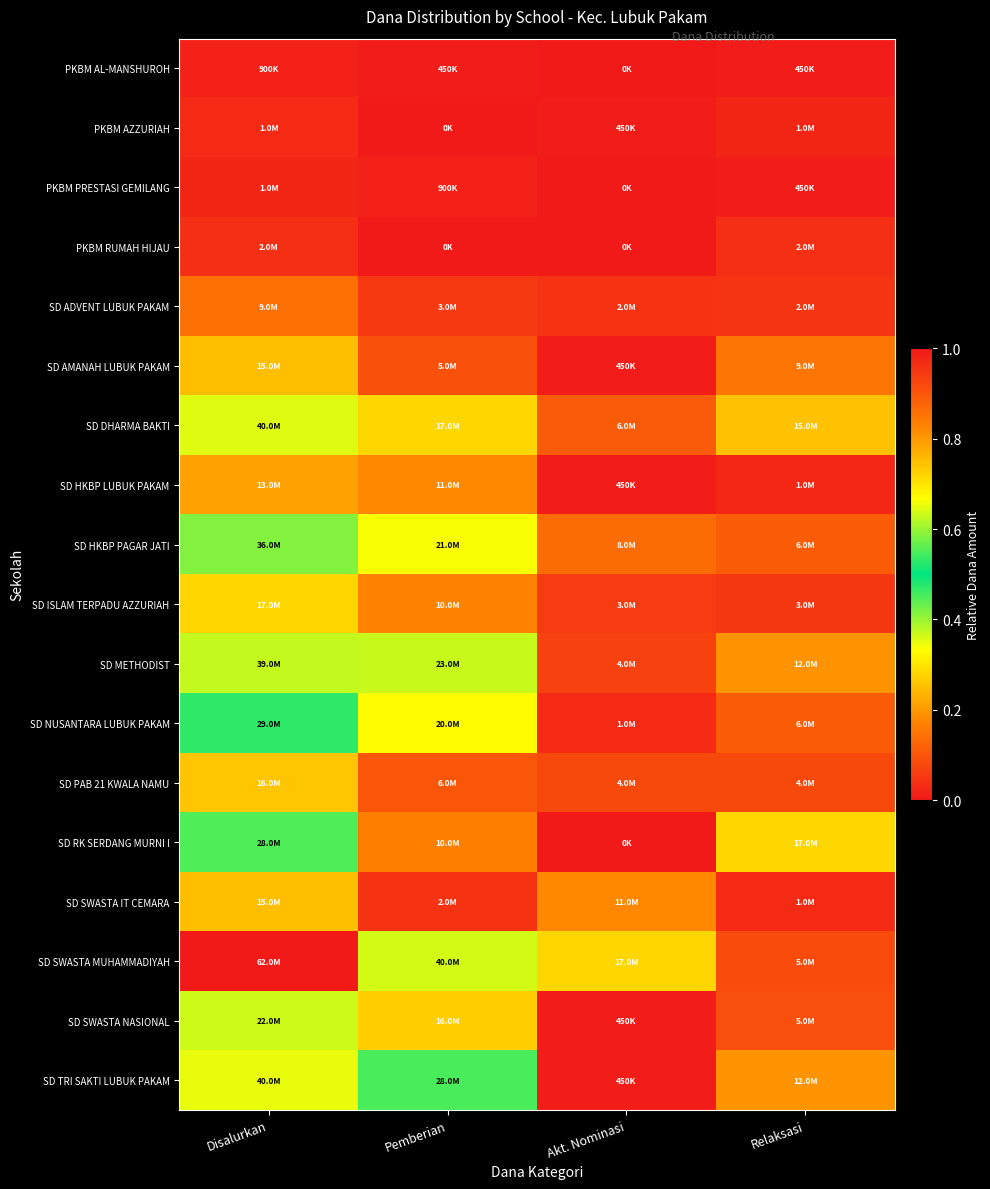

Between Pemberian and Relaksasi, which series saw the biggest shift?

SD SWASTA MUHAMMADIYAH